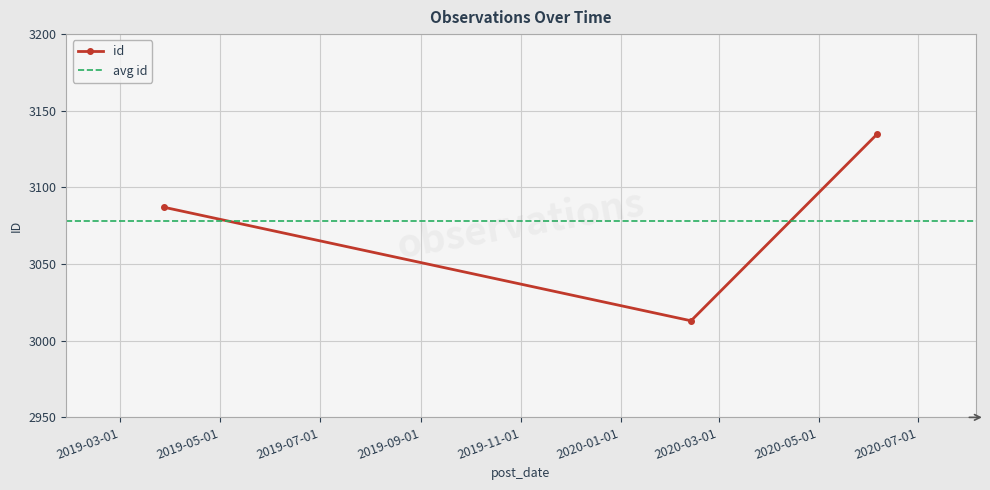

What is the difference between the maximum and second lowest values?

48